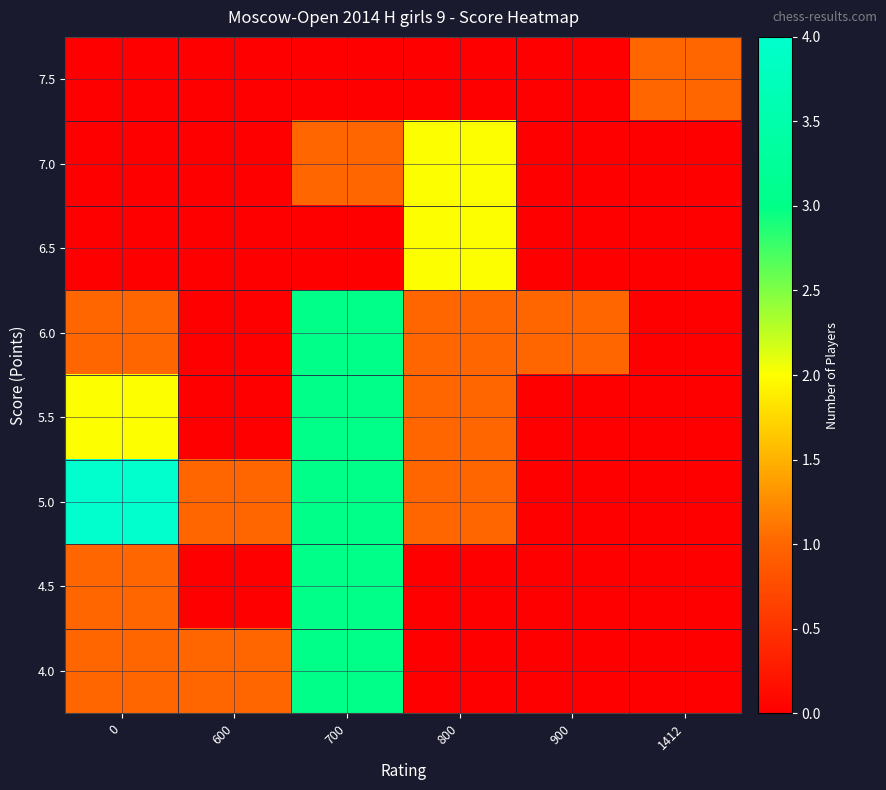

Between 1412 and 0, which is larger?

1412